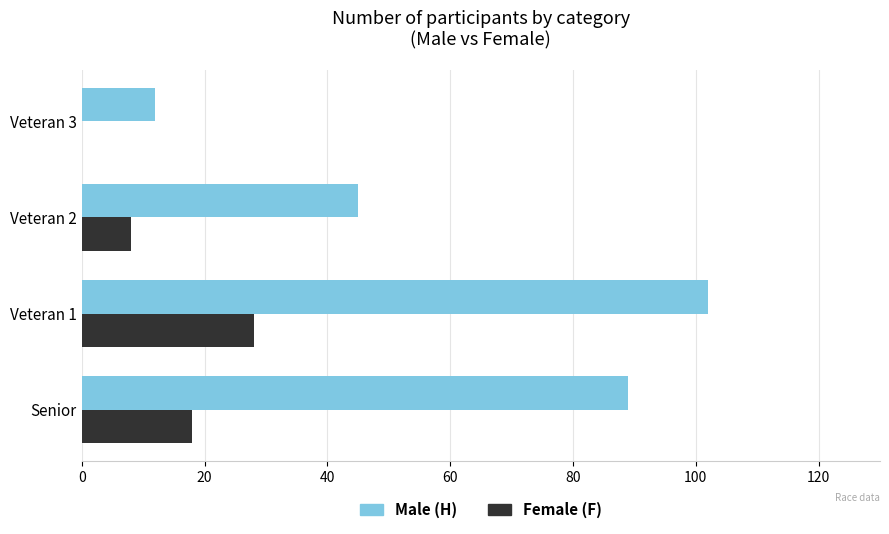

Which label corresponds to the largest value in the chart?

Veteran 1